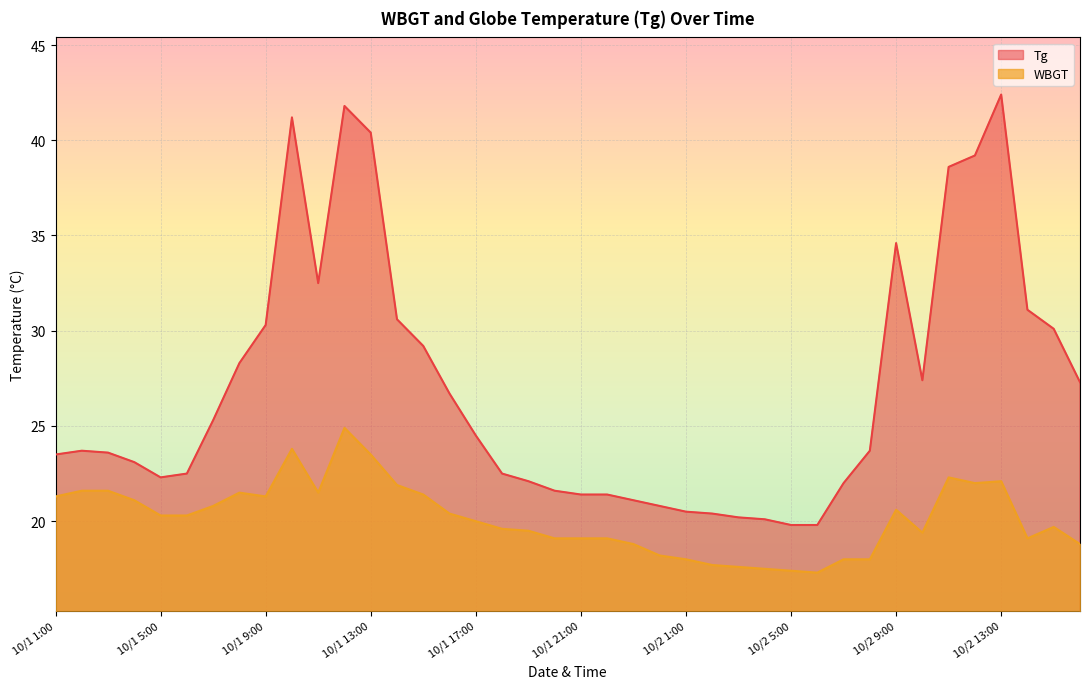

Which has a higher value, 10/1 4:00 or 10/2 7:00?

10/1 4:00